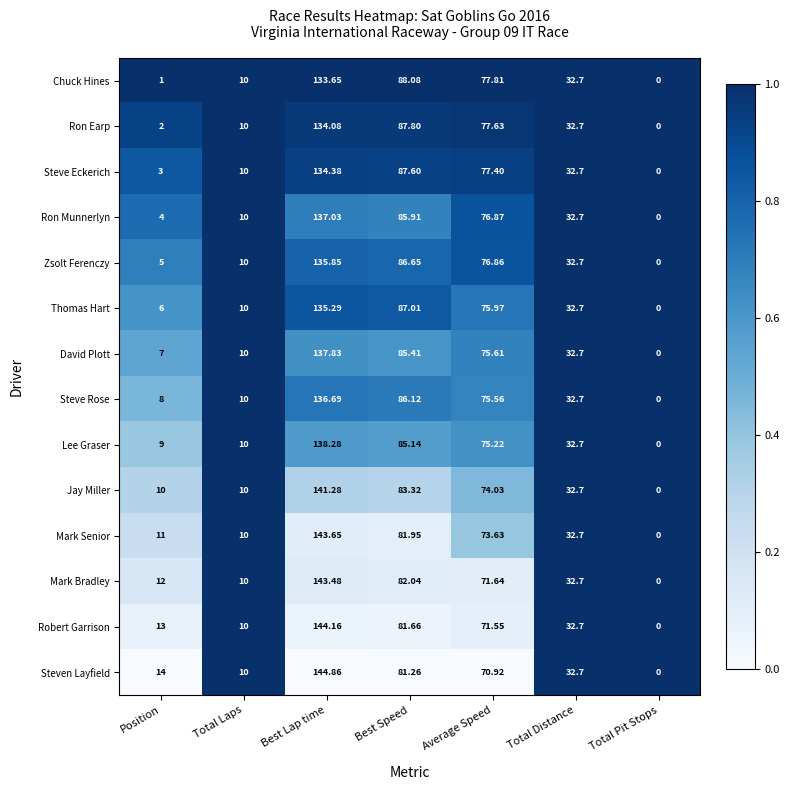

At which category is the sum across all series the highest?

Best Lap time